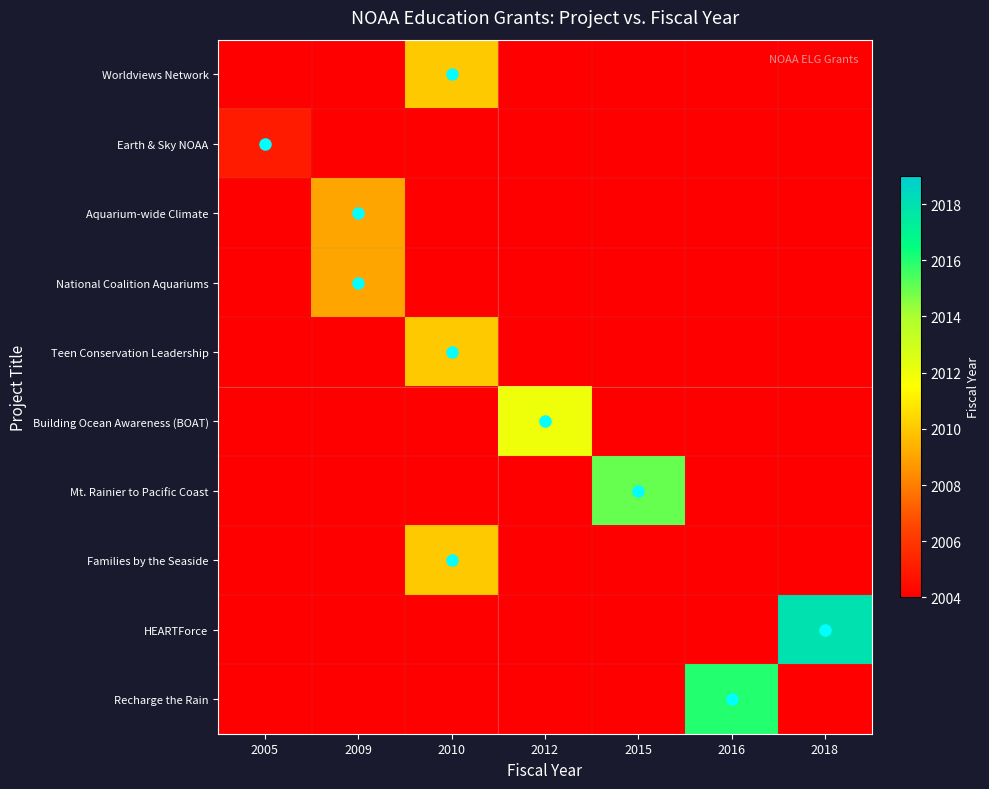

Which series has the largest total across all categories?

HEARTForce